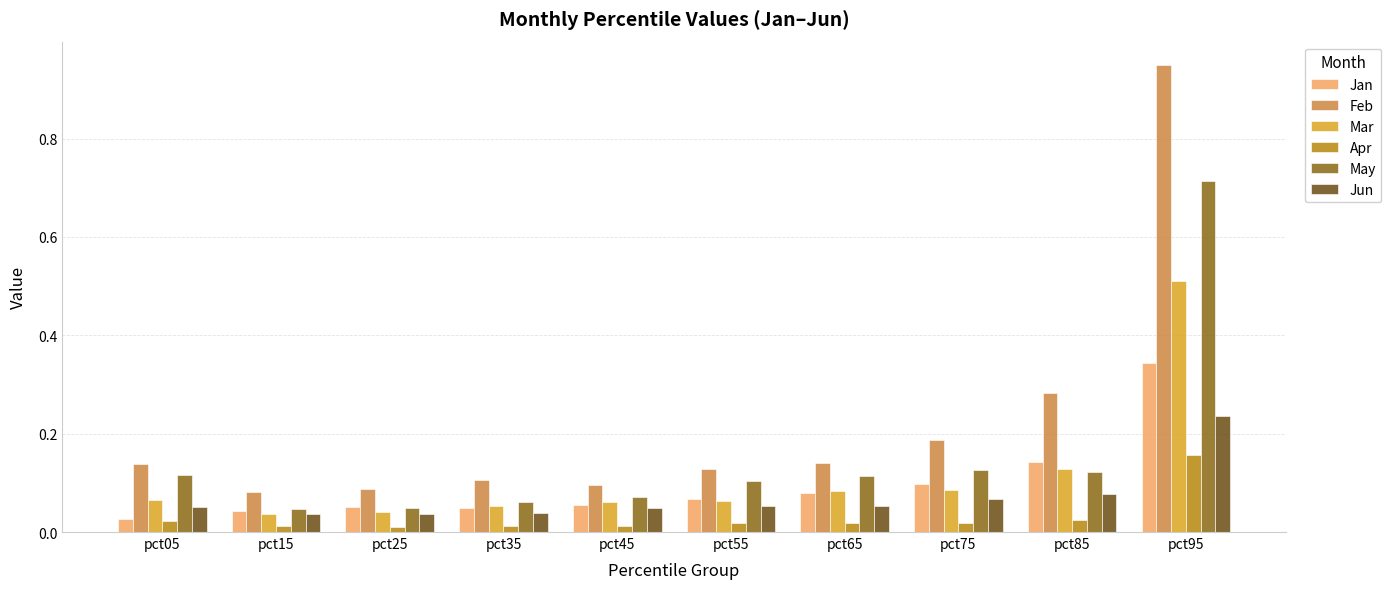

Which series has the widest spread of values?

Feb